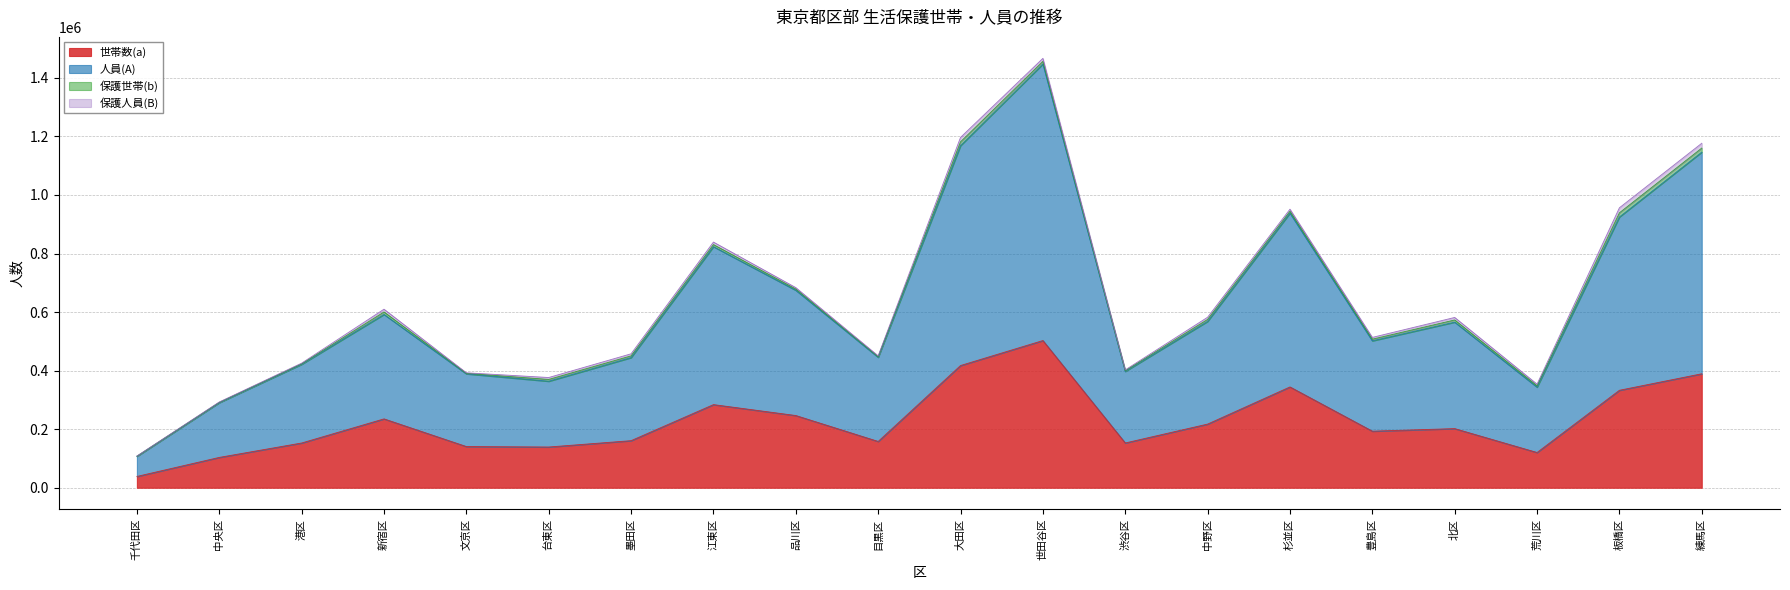

What is the value of the 世帯数(a) point at the 14th from the left?

217494